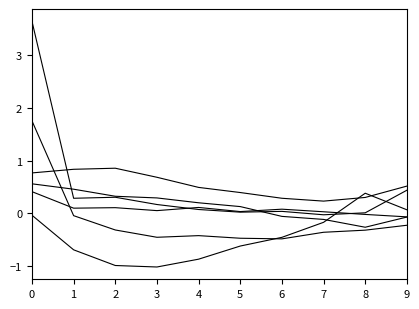

Does the chart have visible grid lines?

No